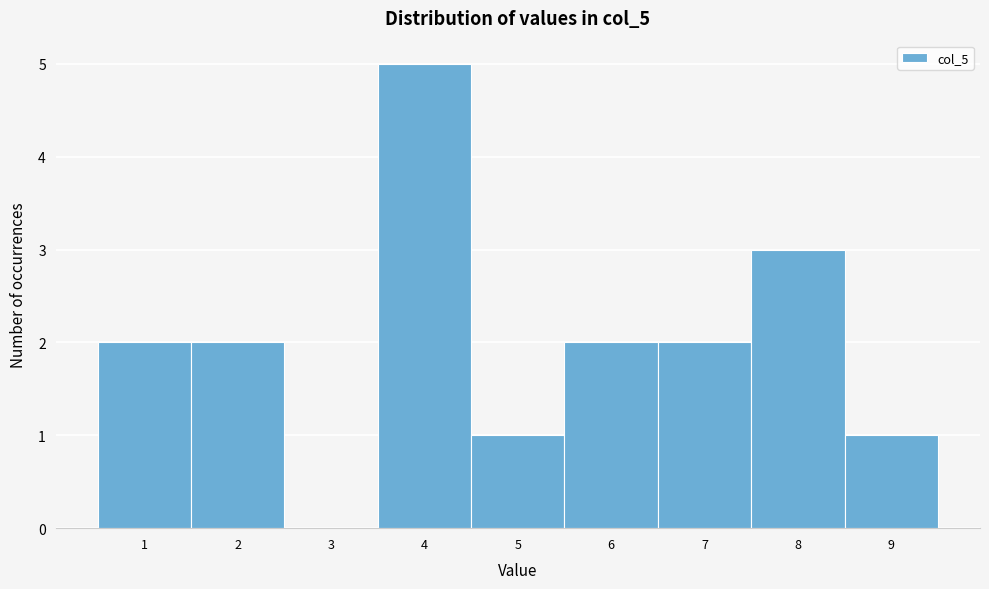

Reading left to right, what are all the values shown in this chart?

1=2	2=2	3=0	4=5	5=1	6=2	7=2	8=3	9=1